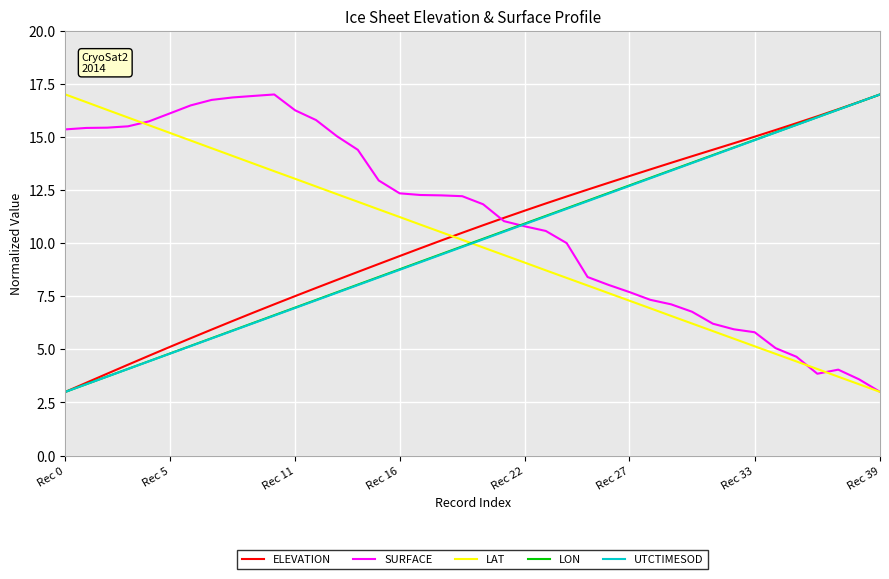

How many intersections are there between LAT and LON?

1